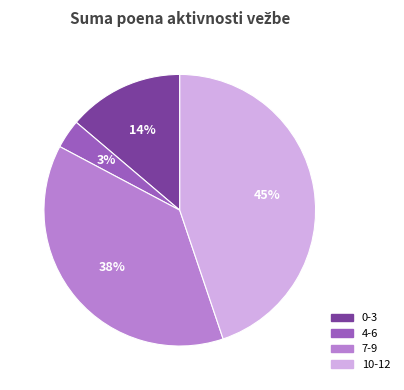

The 4-6 slice represents 3% of the pie. True or false?

True